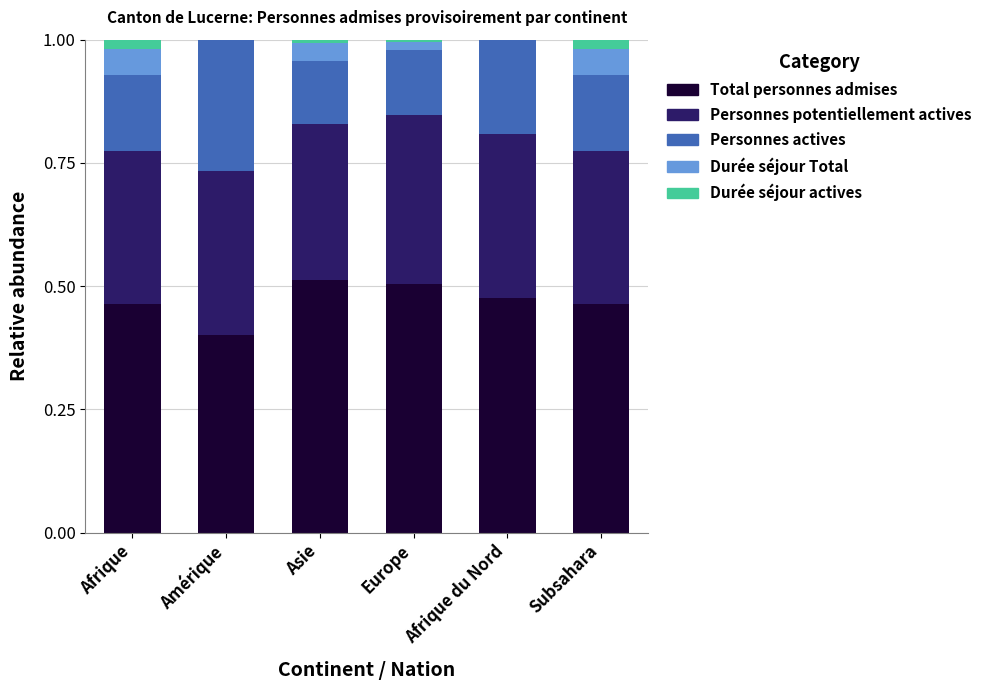

Is it true that Total personnes admises equals 0.5 at Subsahara?

True